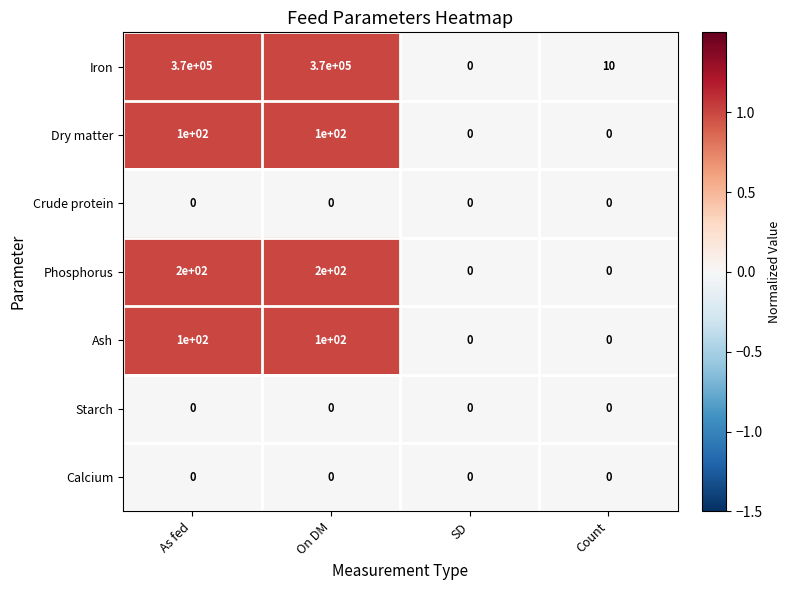

True or false: Ash has a value of 37 at On DM.

False